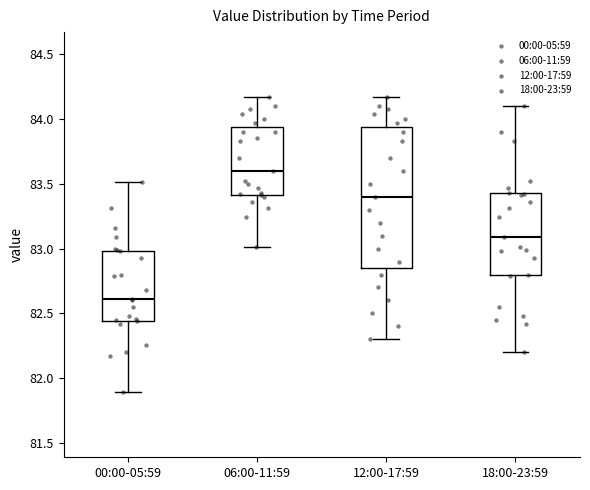

Which box has the highest median line?

06:00-11:59